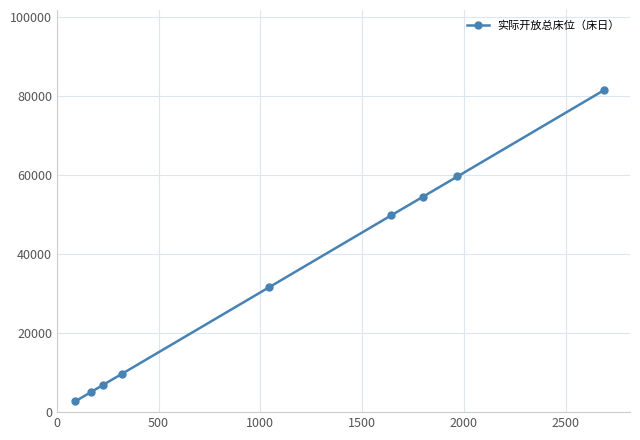

How many data points are less than 31668?

4